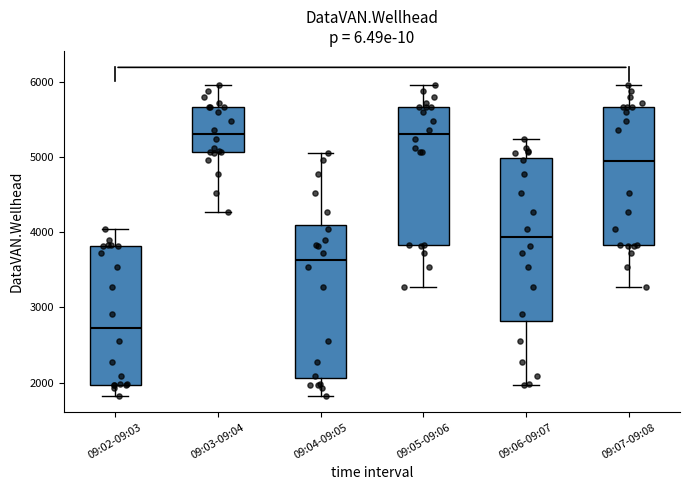

Reading left to right, read every box against the y-axis: the position of its median line, the range the box covers, and the ends of its whiskers. The values are not printed on the chart, so give them approximately, as read against the axis.

09:02-09:03: median 2700, box 2000 to 3800, whiskers 1800 to 4000
09:03-09:04: median 5300, box 5100 to 5700, whiskers 4300 to 6000
09:04-09:05: median 3600, box 2100 to 4100, whiskers 1800 to 5100
09:05-09:06: median 5300, box 3800 to 5700, whiskers 3300 to 6000
09:06-09:07: median 3900, box 2800 to 5000, whiskers 2000 to 5200
09:07-09:08: median 4900, box 3800 to 5700, whiskers 3300 to 6000